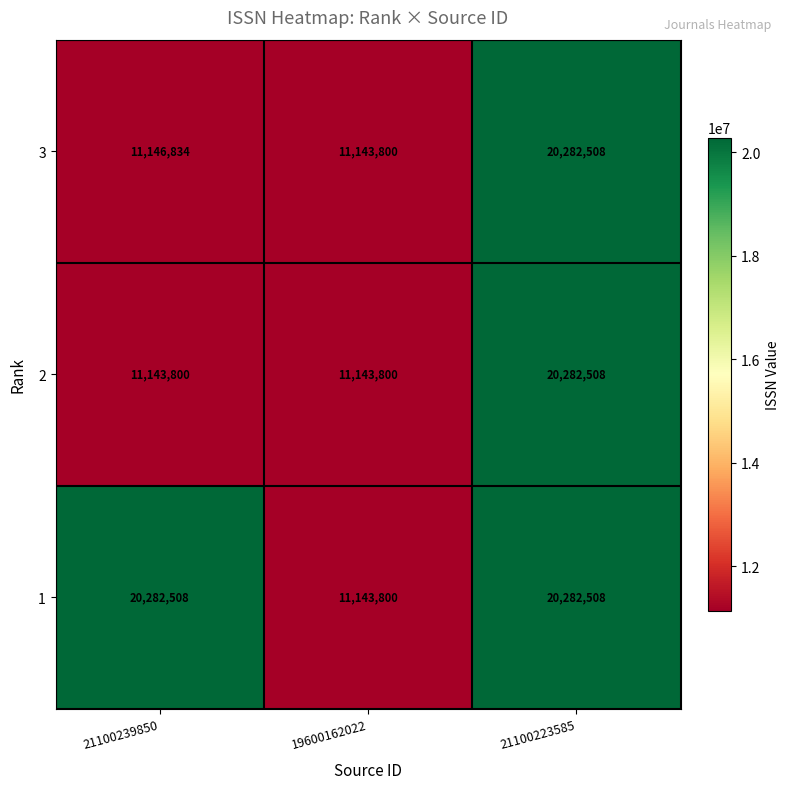

At 21100239850, list the series in order from smallest to largest.

2, 3, 1